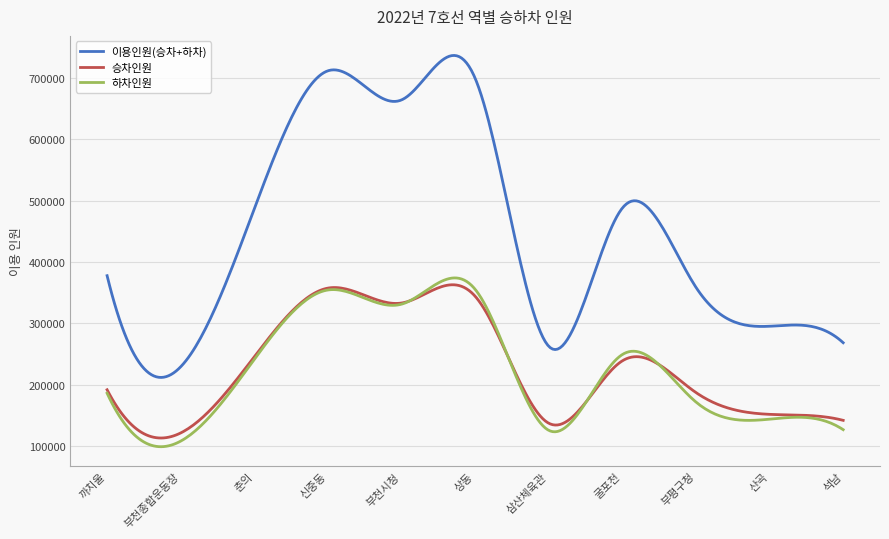

Which series has the largest range (max minus min)?

이용인원(승차+하차)